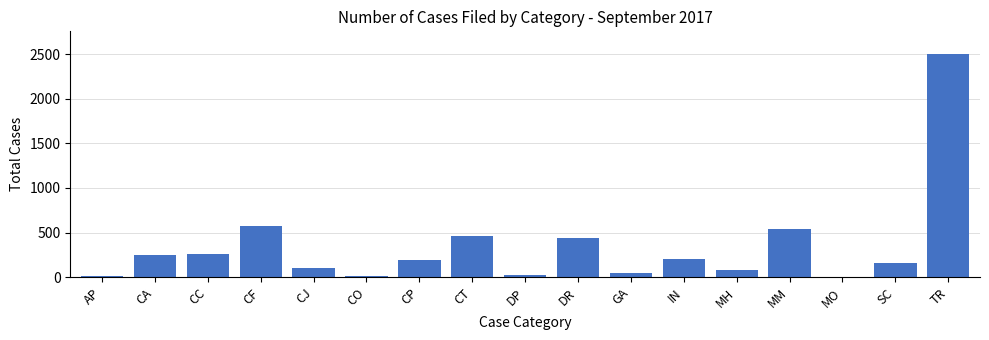

What is the maximum value shown in the chart?

2505